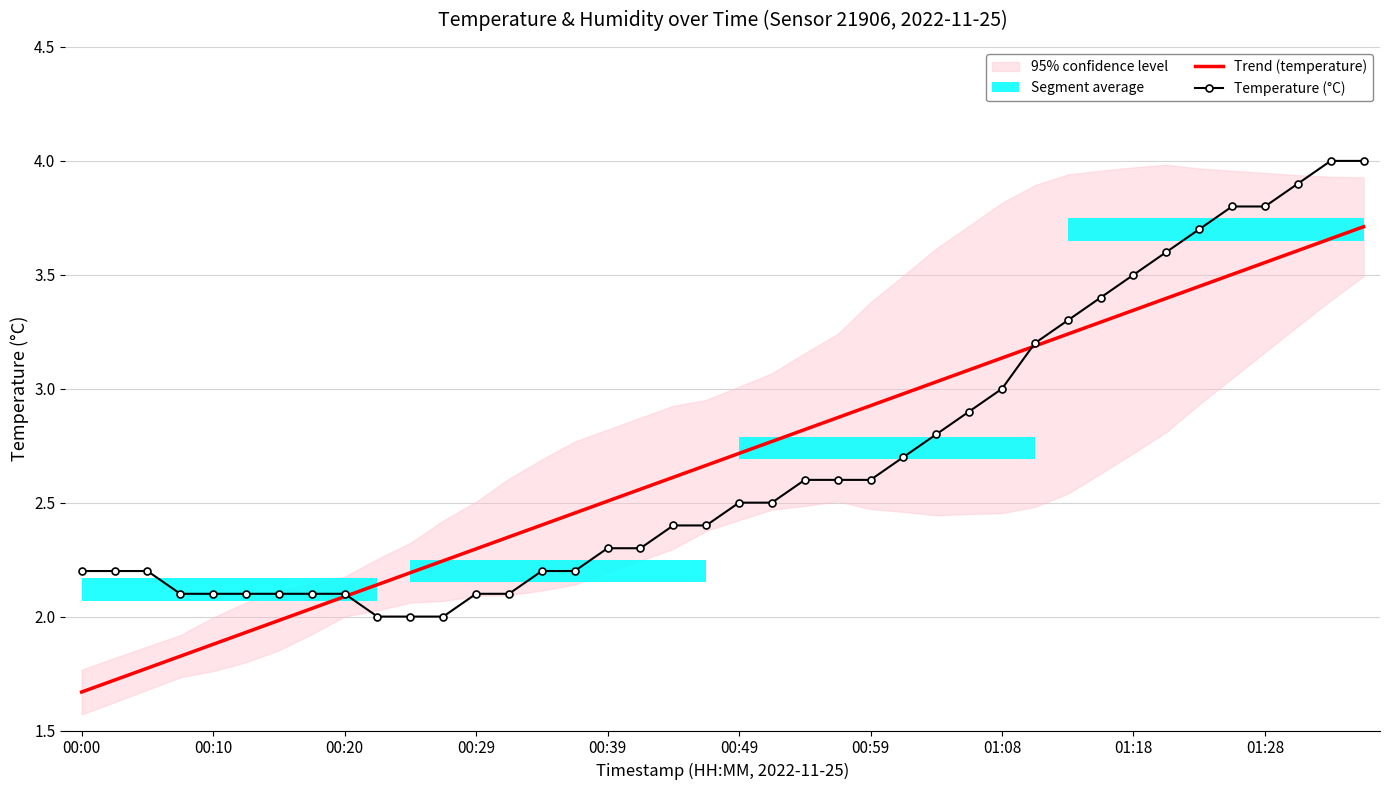

The value of Temperature (°C) at 00:39 is 3.0. True or false?

False